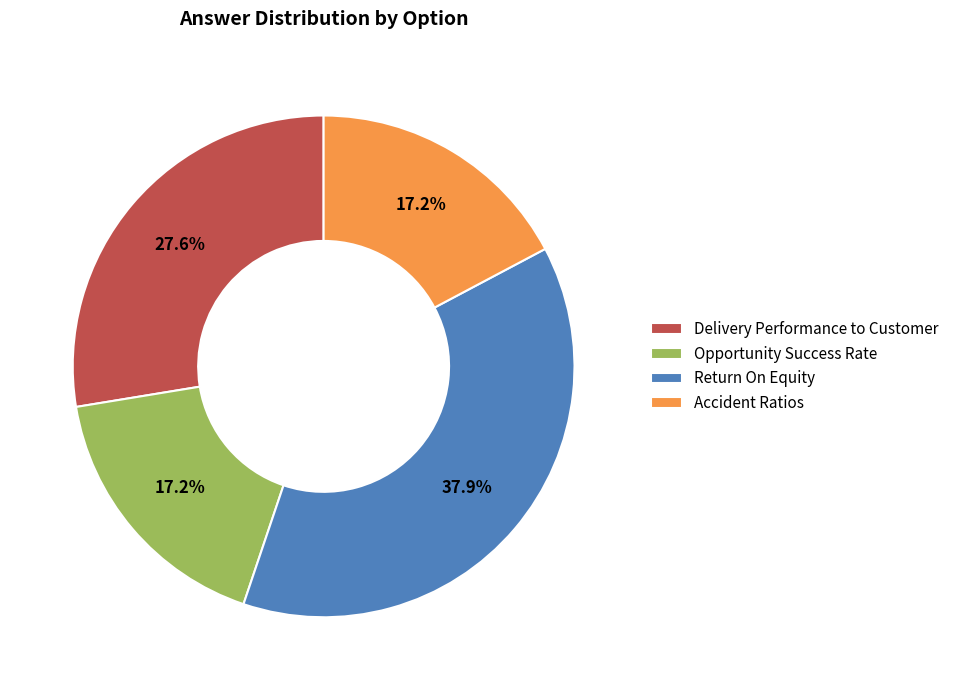

Between Opportunity Success Rate and Return On Equity, which is larger?

Return On Equity